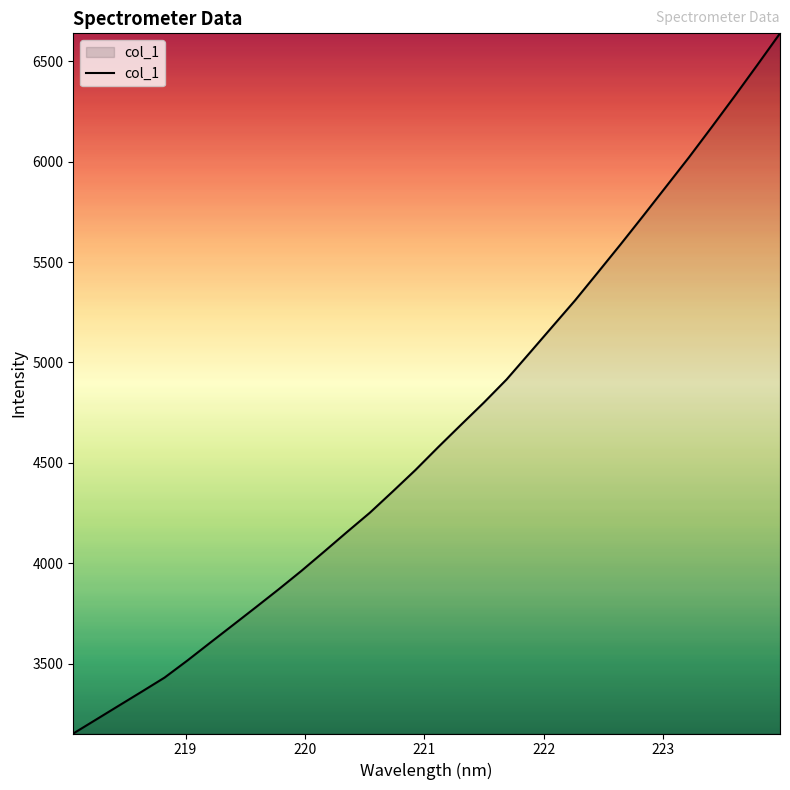

What is the smallest value displayed?

3152.7